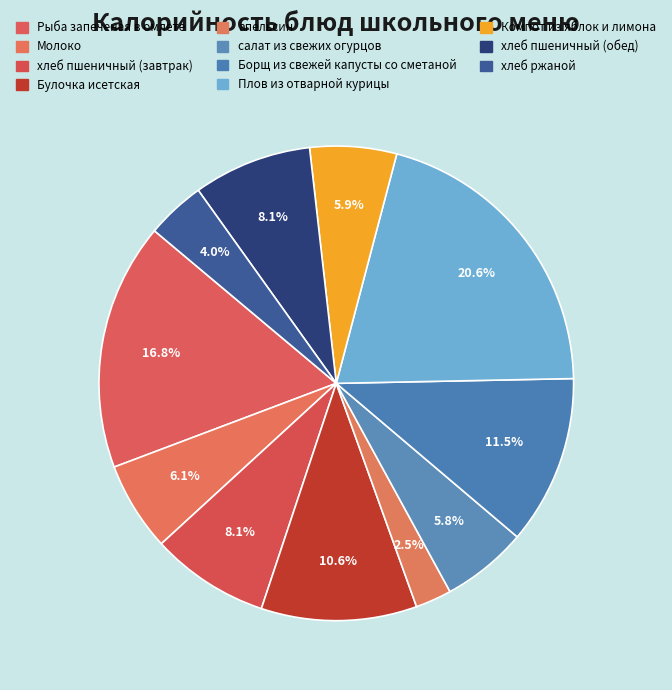

How many segments does this pie chart have?

11